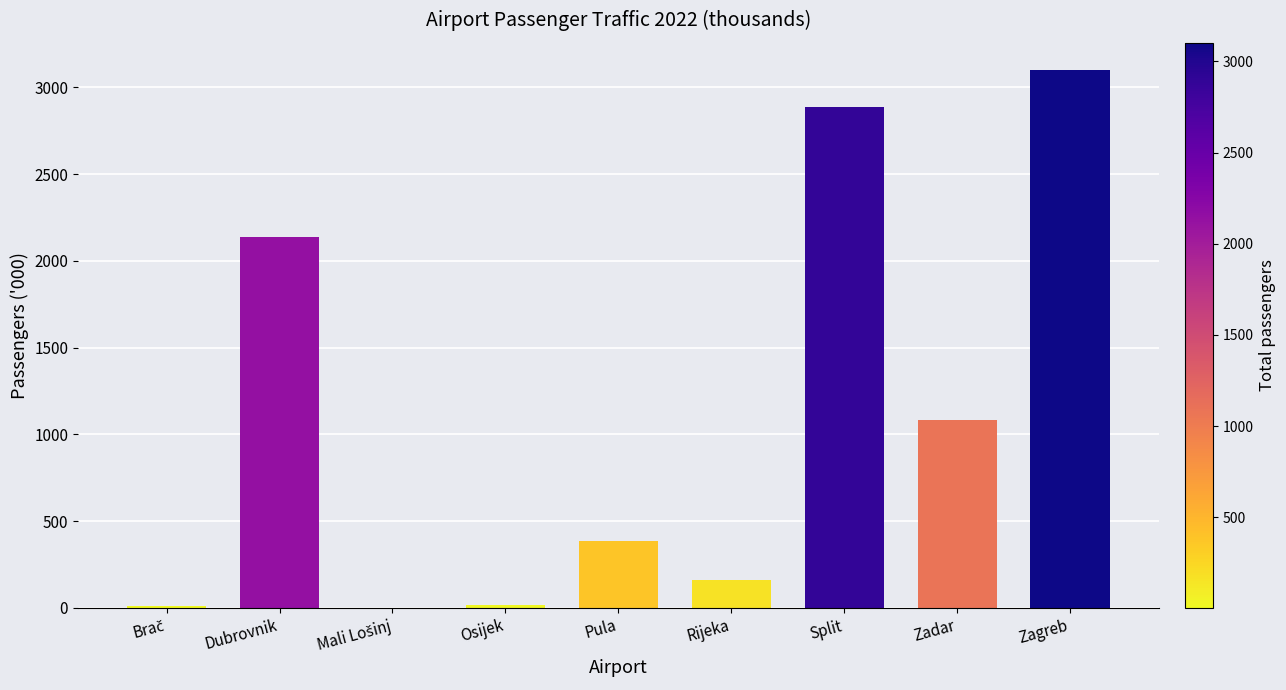

The value at Zagreb is 3102. True or false?

True